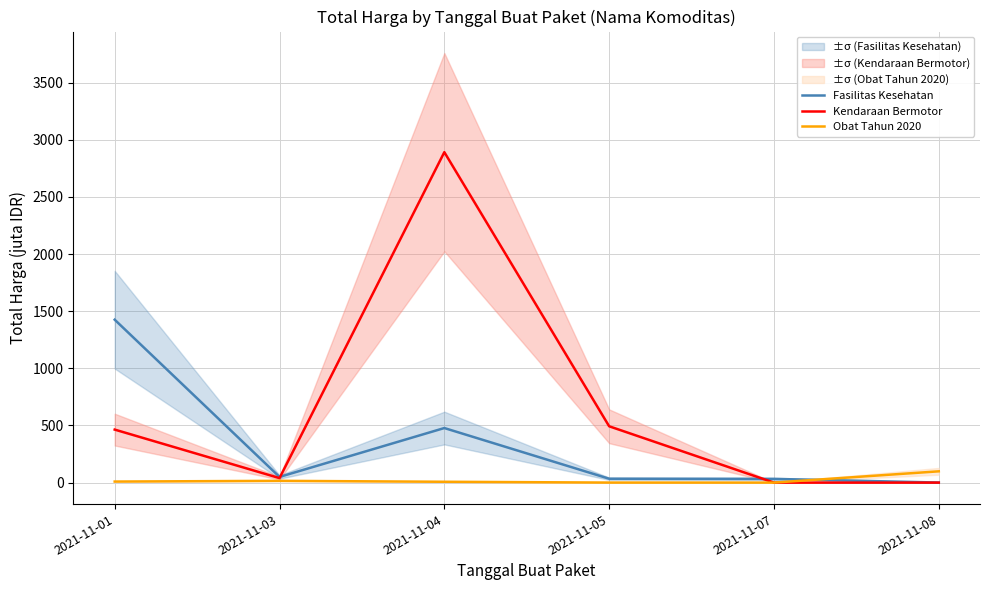

Is this an area chart (filled region under the line)?

No